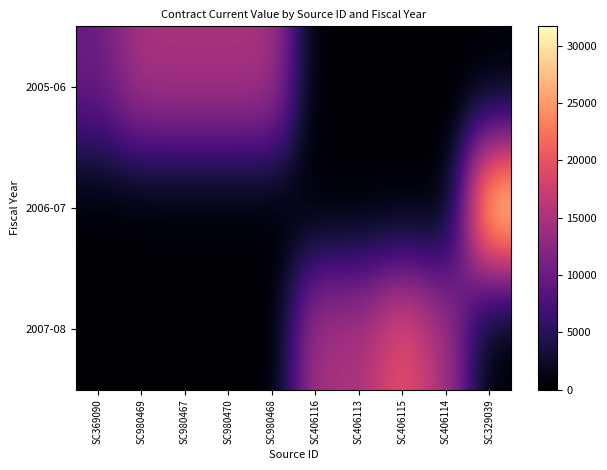

Rank the series at SC369090 from highest to lowest value.

2005-06, 2006-07, 2007-08